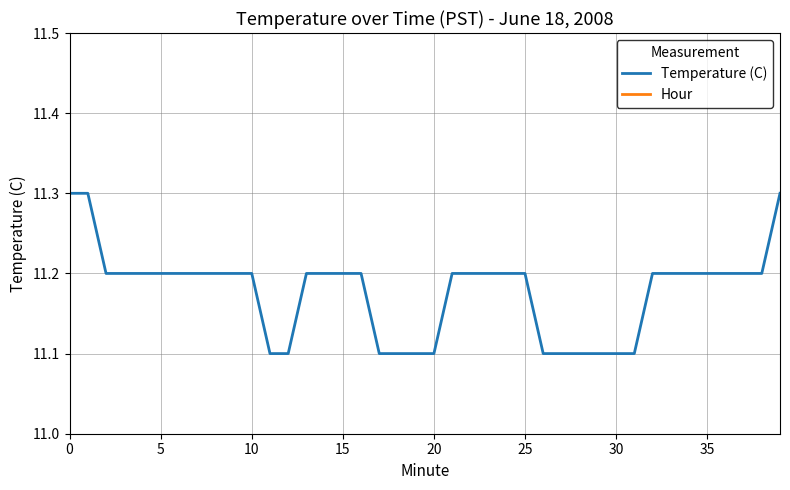

The Temperature (C) series shows 11.2 at 25. True or false?

True